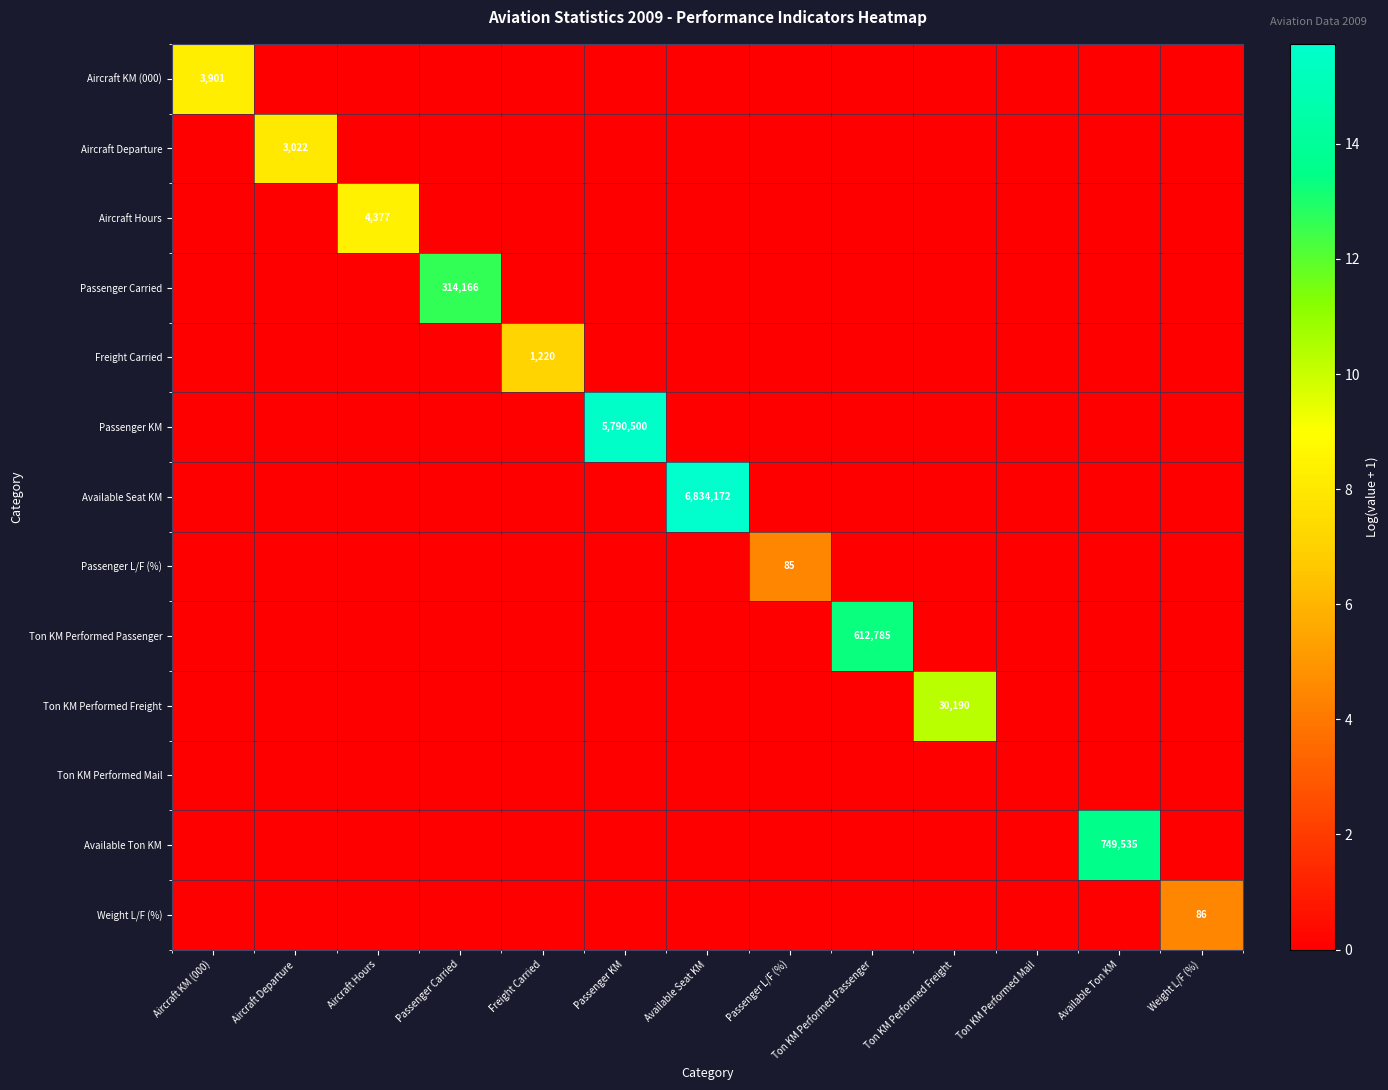

How many data points in Passenger L/F (%) are above 0?

1